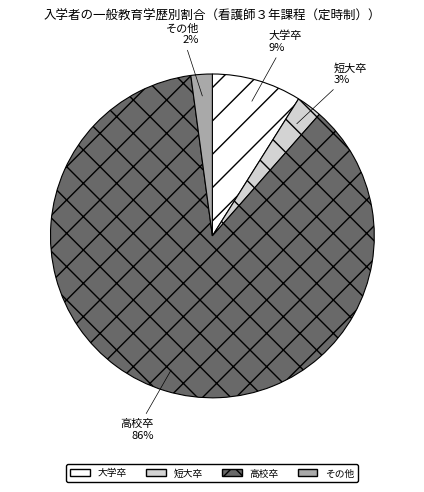

Count the number of slices in the pie.

4